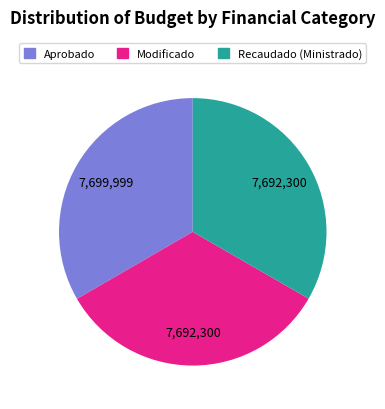

How many slices are in this pie chart?

3